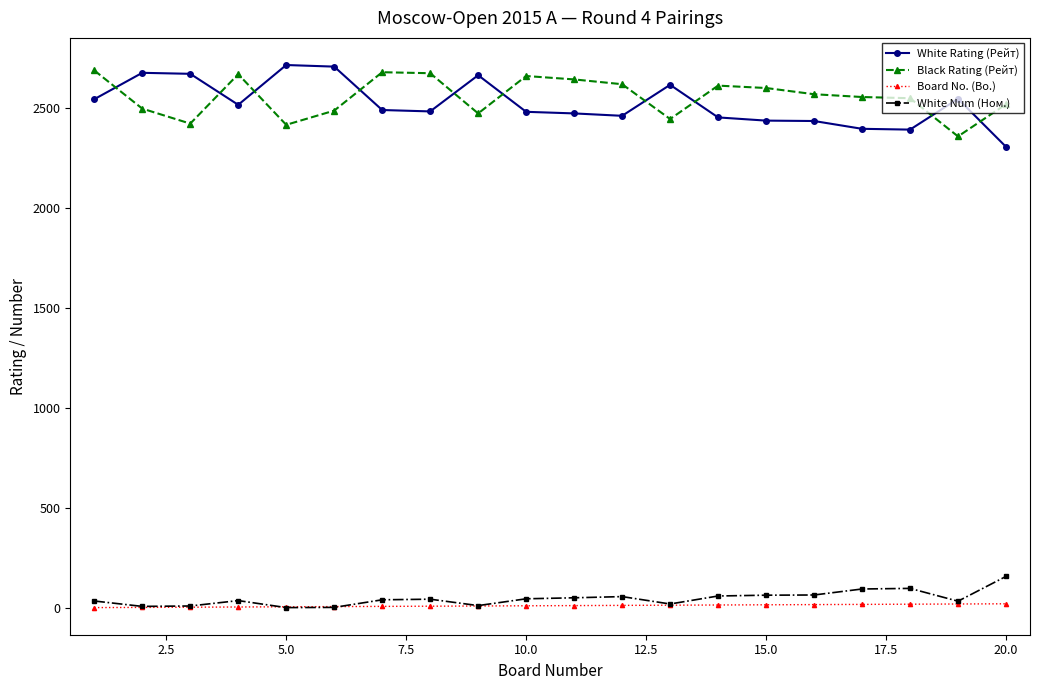

True or false: White Num (Ном.) has more than 1 points higher than both neighbors.

True